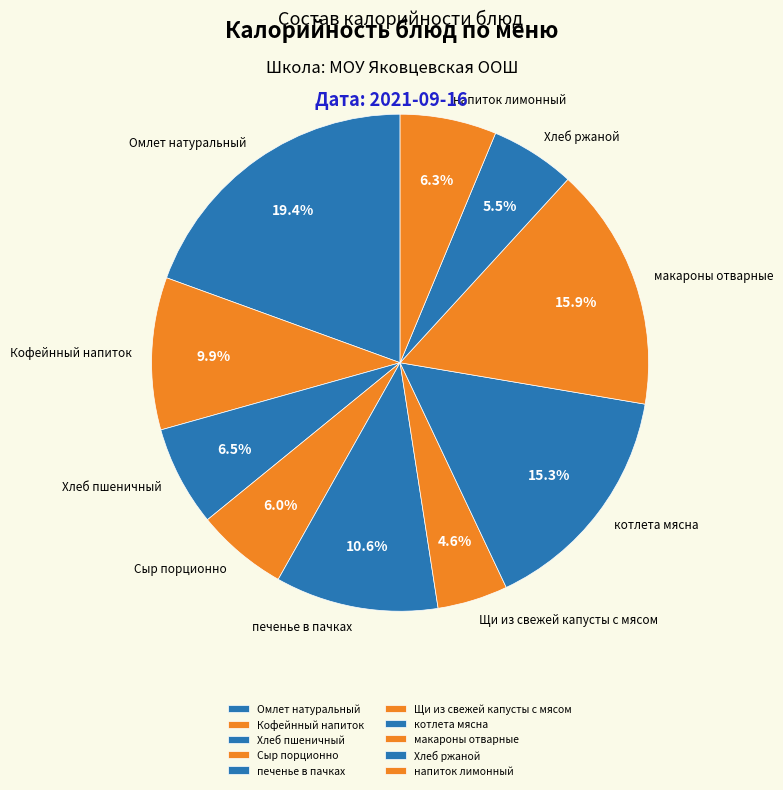

Which category has the smallest portion of the pie?

Щи из свежей капусты с мясом